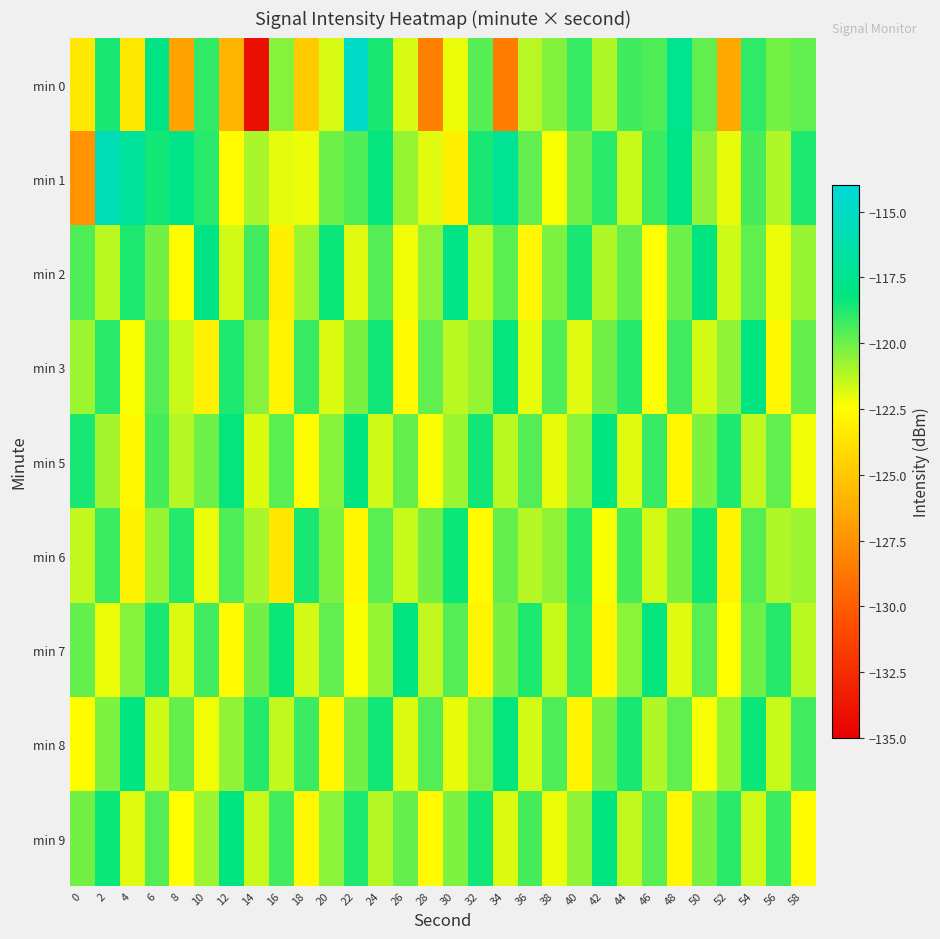

Reading left to right, list all the values displayed in this chart.

min 0: 0=-123.4	2=-118.6	4=-123.4	6=-117.9	8=-126.7	10=-119.0	12=-125.9	14=-134.1	16=-120.4	18=-124.9	20=-121.8	22=-114.8	24=-118.6	26=-121.8	28=-128.4	30=-122.1	32=-119.6	34=-128.5	36=-121.2	38=-120.4	40=-119.1	42=-121.1	44=-119.3	46=-119.5	48=-117.5	50=-119.8	52=-126.5	54=-119.0	56=-120.1	58=-119.8
min 1: 0=-127.4	2=-115.6	4=-117.0	6=-118.5	8=-117.7	10=-118.9	12=-122.5	14=-121.0	16=-122.0	18=-122.1	20=-120.0	22=-119.5	24=-118.3	26=-120.7	28=-121.9	30=-123.1	32=-118.6	34=-117.2	36=-119.8	38=-122.3	40=-120.1	42=-118.9	44=-121.5	46=-119.2	48=-117.8	50=-120.6	52=-122.0	54=-119.4	56=-121.1	58=-118.7
min 2: 0=-119.5	2=-121.3	4=-118.7	6=-120.1	8=-122.5	10=-117.9	12=-121.7	14=-119.3	16=-123.1	18=-120.8	20=-118.4	22=-121.9	24=-119.6	26=-122.2	28=-120.5	30=-117.8	32=-121.4	34=-119.7	36=-122.8	38=-120.3	40=-118.6	42=-121.1	44=-119.9	46=-122.4	48=-120.0	50=-118.2	52=-121.6	54=-119.8	56=-122.1	58=-120.7
min 3: 0=-120.8	2=-118.9	4=-122.3	6=-119.6	8=-121.5	10=-123.0	12=-118.7	14=-120.4	16=-122.9	18=-119.1	20=-121.8	22=-120.2	24=-118.5	26=-122.6	28=-119.8	30=-121.3	32=-120.7	34=-118.3	36=-122.0	38=-119.5	40=-121.9	42=-120.1	44=-118.8	46=-122.4	48=-119.3	50=-121.7	52=-120.6	54=-118.1	56=-122.7	58=-119.9
min 5: 0=-118.6	2=-120.9	4=-122.7	6=-119.4	8=-121.2	10=-120.0	12=-118.3	14=-121.8	16=-119.7	18=-122.5	20=-120.4	22=-118.1	24=-121.6	26=-119.9	28=-122.3	30=-120.8	32=-118.5	34=-121.3	36=-119.6	38=-122.0	40=-120.5	42=-118.2	44=-121.9	46=-119.1	48=-122.8	50=-120.3	52=-118.7	54=-121.4	56=-119.8	58=-122.2
min 6: 0=-121.4	2=-119.2	4=-123.0	6=-120.7	8=-118.8	10=-122.1	12=-119.5	14=-121.0	16=-123.5	18=-118.6	20=-120.3	22=-122.8	24=-119.7	26=-121.5	28=-120.1	30=-118.4	32=-122.6	34=-119.9	36=-121.2	38=-120.6	40=-118.9	42=-122.3	44=-119.4	46=-121.7	48=-120.2	50=-118.5	52=-122.9	54=-119.6	56=-121.1	58=-120.8
min 7: 0=-119.9	2=-122.1	4=-120.4	6=-118.6	8=-121.8	10=-119.3	12=-122.6	14=-120.1	16=-118.4	18=-121.7	20=-119.8	22=-122.3	24=-120.7	26=-118.1	28=-121.4	30=-119.6	32=-122.9	34=-120.2	36=-118.7	38=-121.5	40=-119.1	42=-122.8	44=-120.5	46=-118.3	48=-121.9	50=-119.7	52=-122.4	54=-120.0	56=-118.8	58=-121.3
min 8: 0=-122.5	2=-120.3	4=-118.1	6=-121.6	8=-119.9	10=-122.2	12=-120.6	14=-118.8	16=-121.4	18=-119.2	20=-122.7	22=-120.1	24=-118.5	26=-121.8	28=-119.6	30=-122.0	32=-120.4	34=-118.3	36=-121.7	38=-119.5	40=-122.9	42=-120.2	44=-118.6	46=-121.1	48=-119.8	50=-122.3	52=-120.7	54=-118.4	56=-121.5	58=-119.3
min 9: 0=-120.1	2=-118.4	4=-121.9	6=-119.6	8=-122.4	10=-120.8	12=-118.2	14=-121.5	16=-119.3	18=-122.7	20=-120.5	22=-118.7	24=-121.2	26=-119.9	28=-122.6	30=-120.3	32=-118.5	34=-121.8	36=-119.4	38=-122.1	40=-120.6	42=-118.1	44=-121.4	46=-119.7	48=-122.8	50=-120.2	52=-118.9	54=-121.6	56=-119.2	58=-122.5